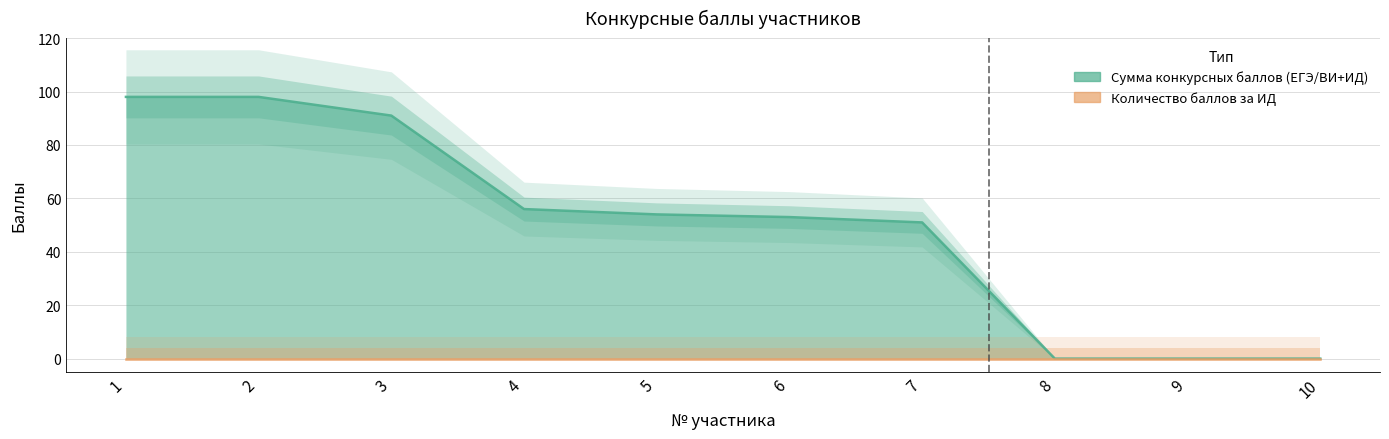

Approximately how many times larger is the value at 7 compared to 1?

0.5